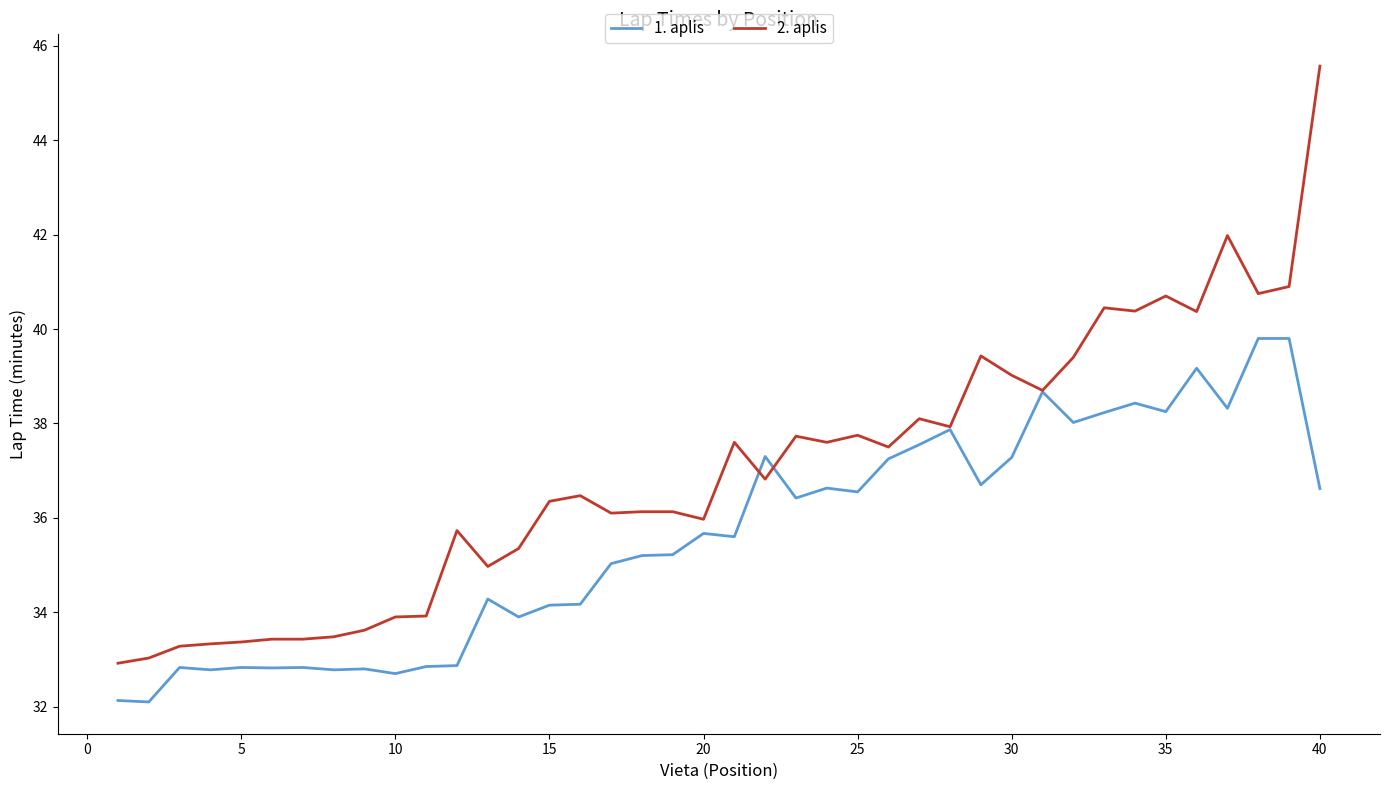

What is the greatest value displayed?

45.6